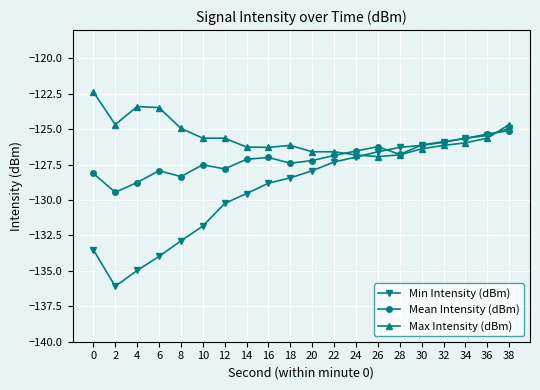

What is the difference between the Max Intensity (dBm) values at 12 and 28?

1.2